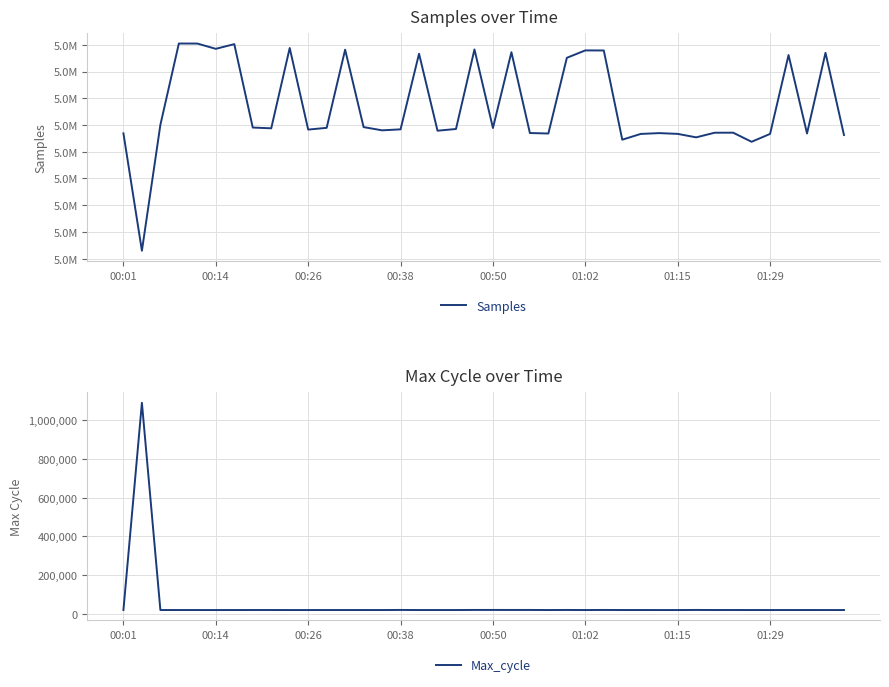

List the series in order of their peak value, highest first.

Samples, Max_cycle